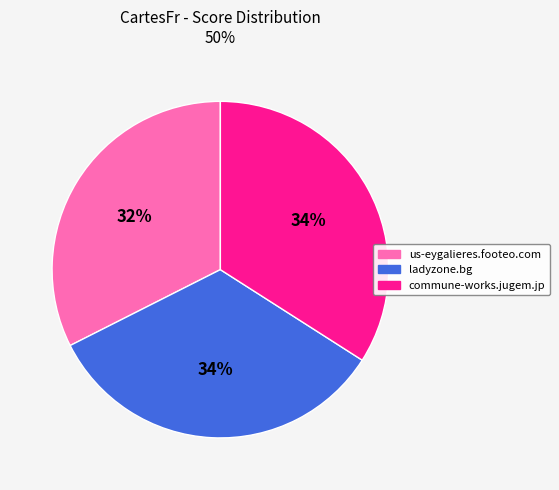

How many slices are in this pie chart?

3